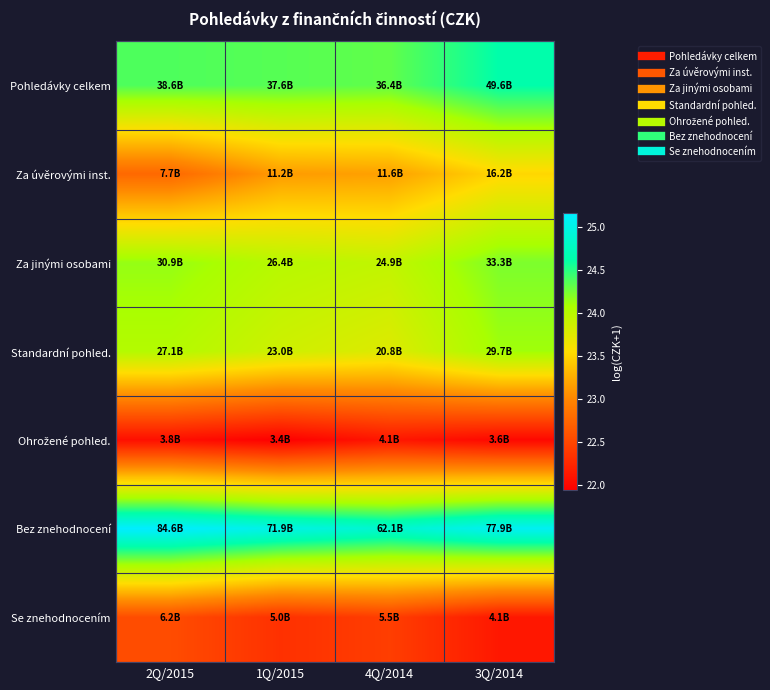

Which series has the largest total across all categories?

Bez znehodnocení